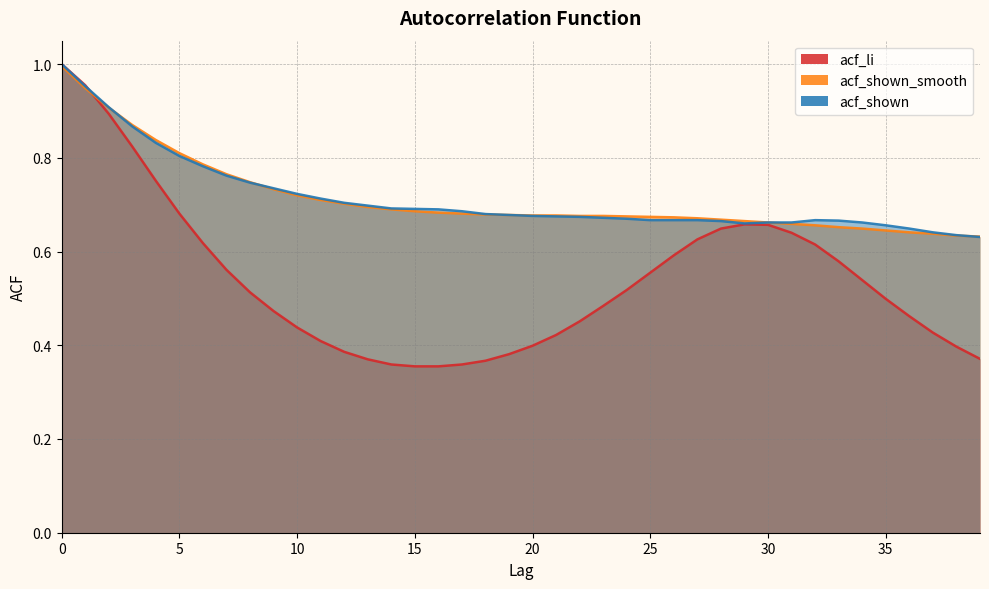

What is the difference between the acf_shown_smooth values at 32 and 2?

0.3